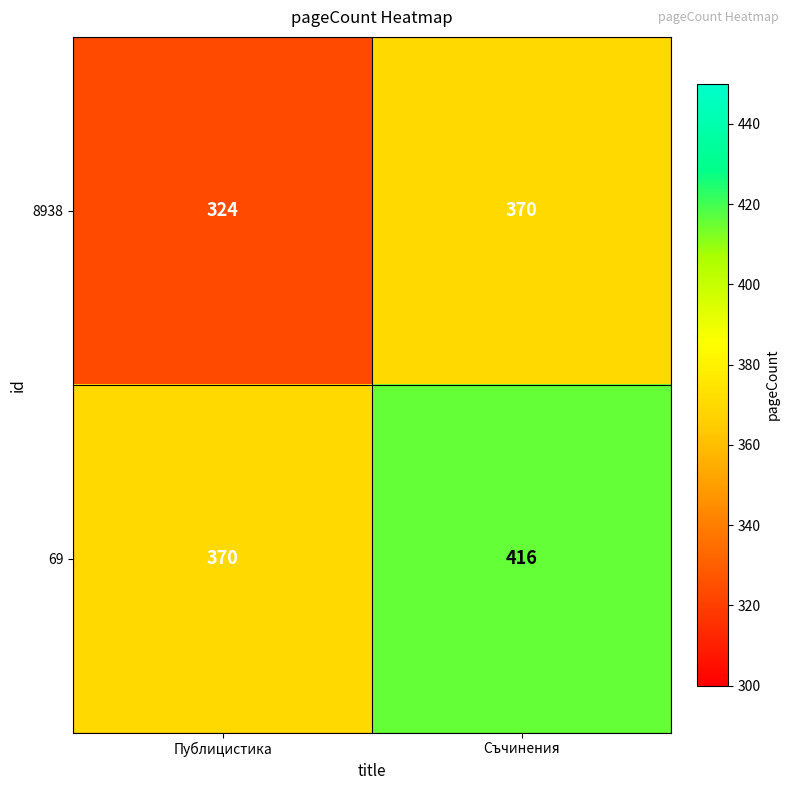

Rank the series at Съчинения from lowest to highest value.

8938, 69